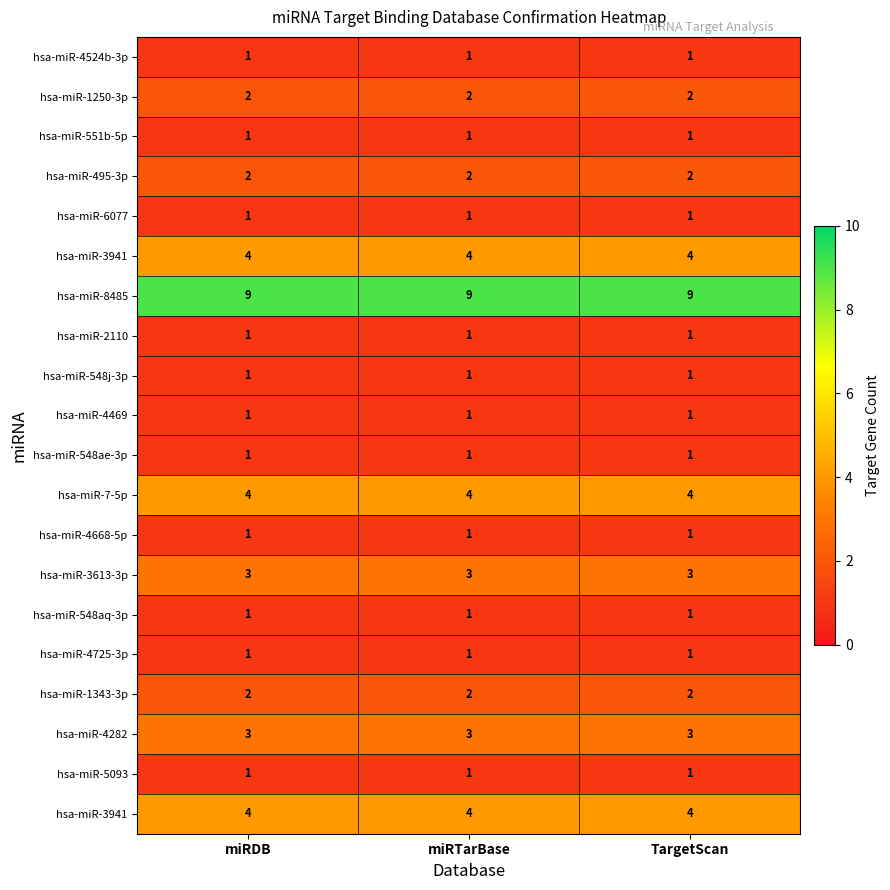

At how many categories does at least one series exceed 1?

3